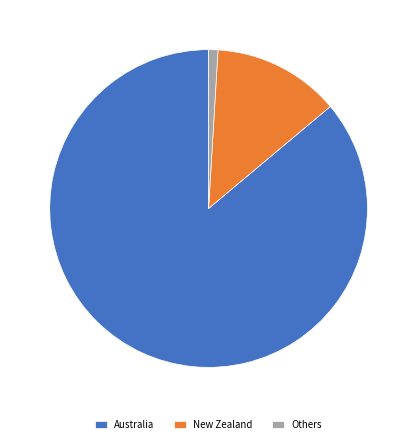

Which category has the biggest portion of the pie?

Australia